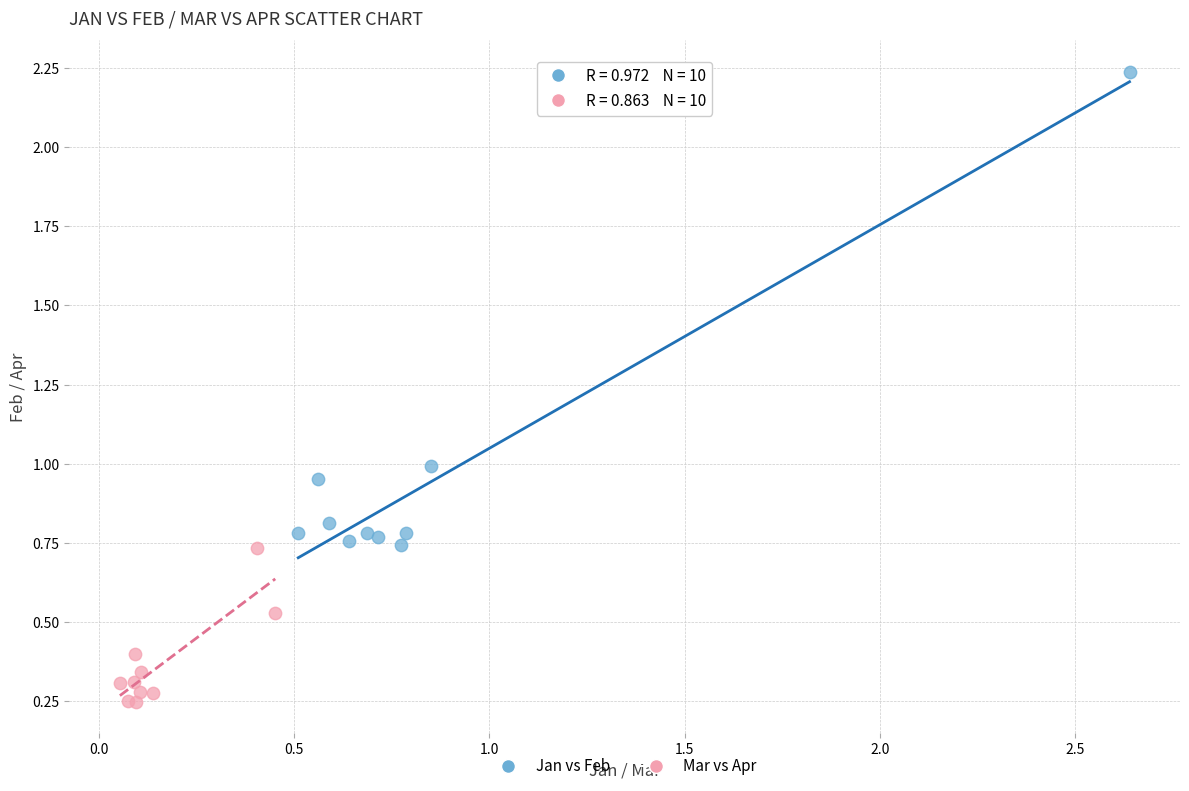

Which series reaches the maximum Y coordinate?

Jan vs Feb